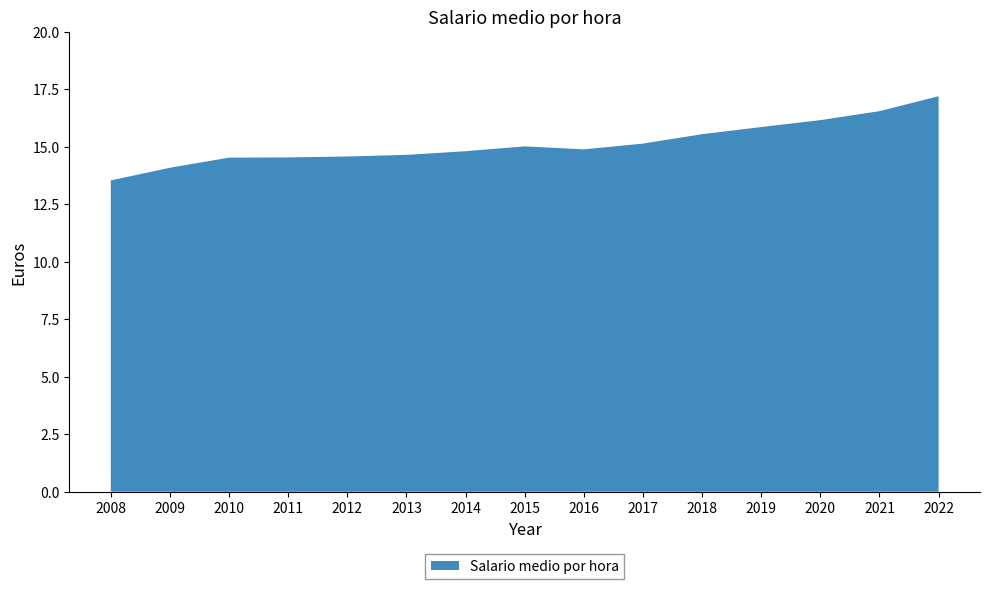

Reading left to right, list all the values displayed in this chart.

13.5	14.1	14.5	14.5	14.6	14.6	14.8	15.0	14.9	15.1	15.5	15.8	16.1	16.5	17.2